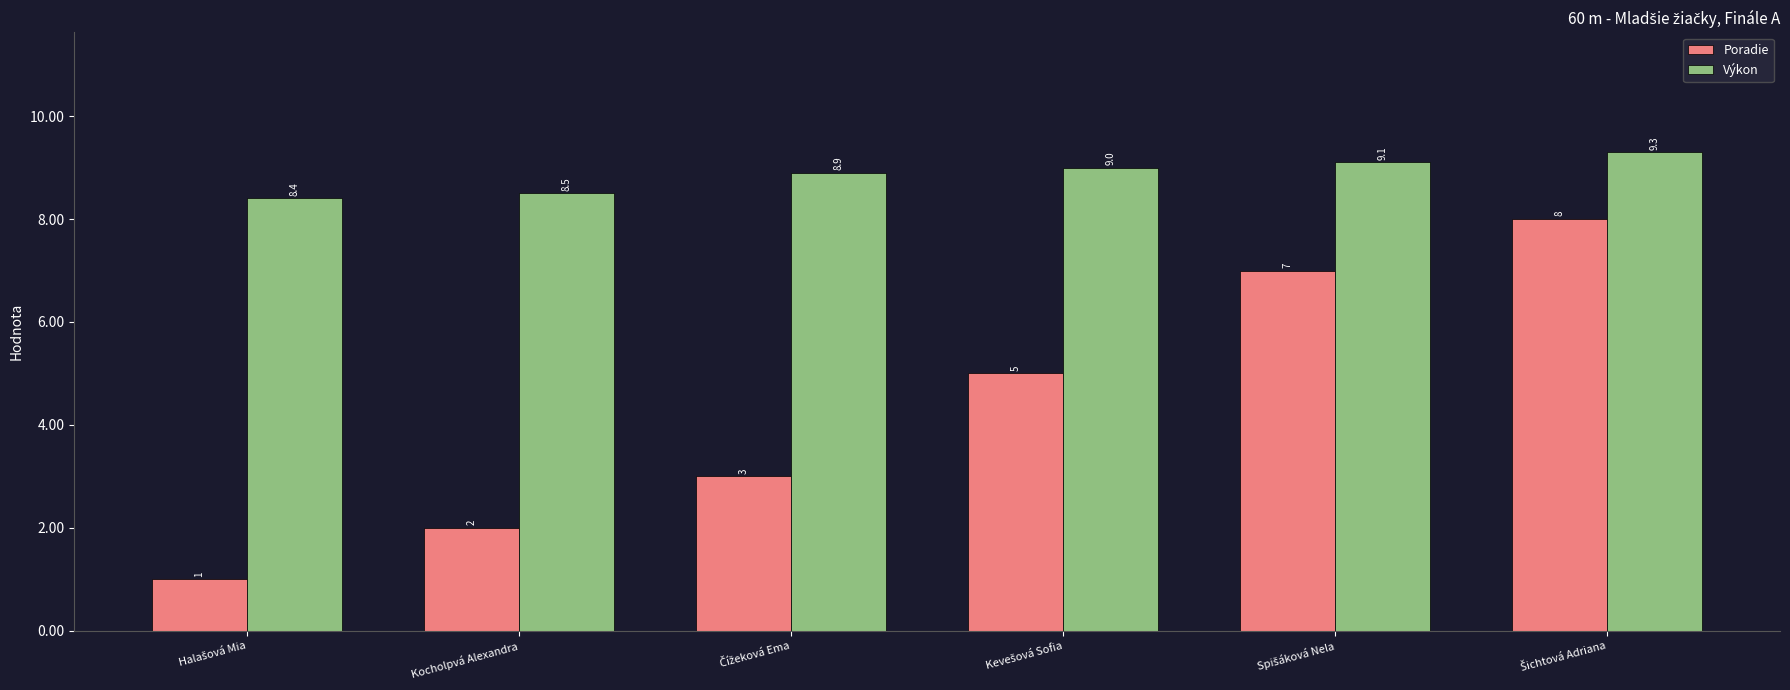

How many groups of bars are there?

6